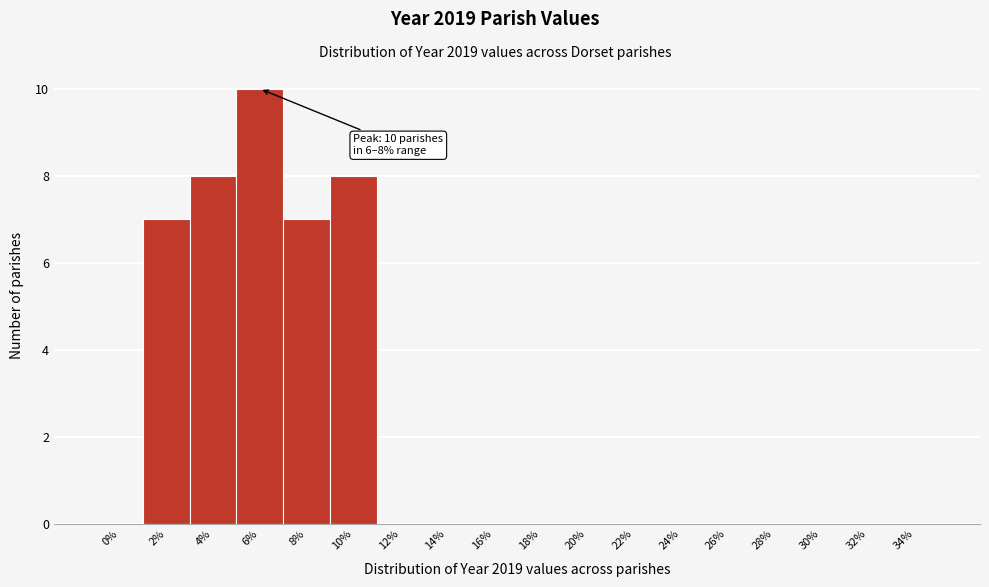

Reading right to left, extract all data points from this chart.

34%=0	32%=0	30%=0	28%=0	26%=0	24%=0	22%=0	20%=0	18%=0	16%=0	14%=0	12%=0	10%=8	8%=7	6%=10	4%=8	2%=7	0%=0